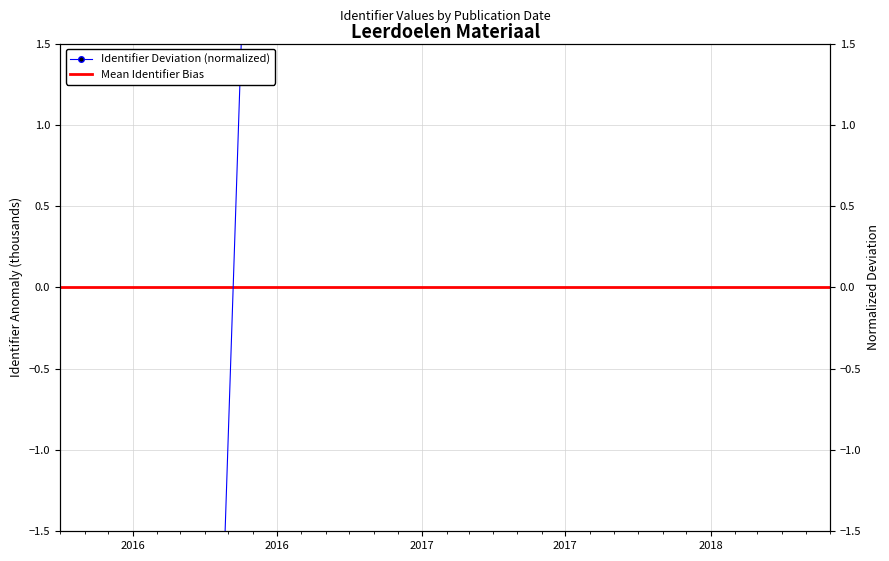

What is the difference between the second highest and minimum values?

0.8